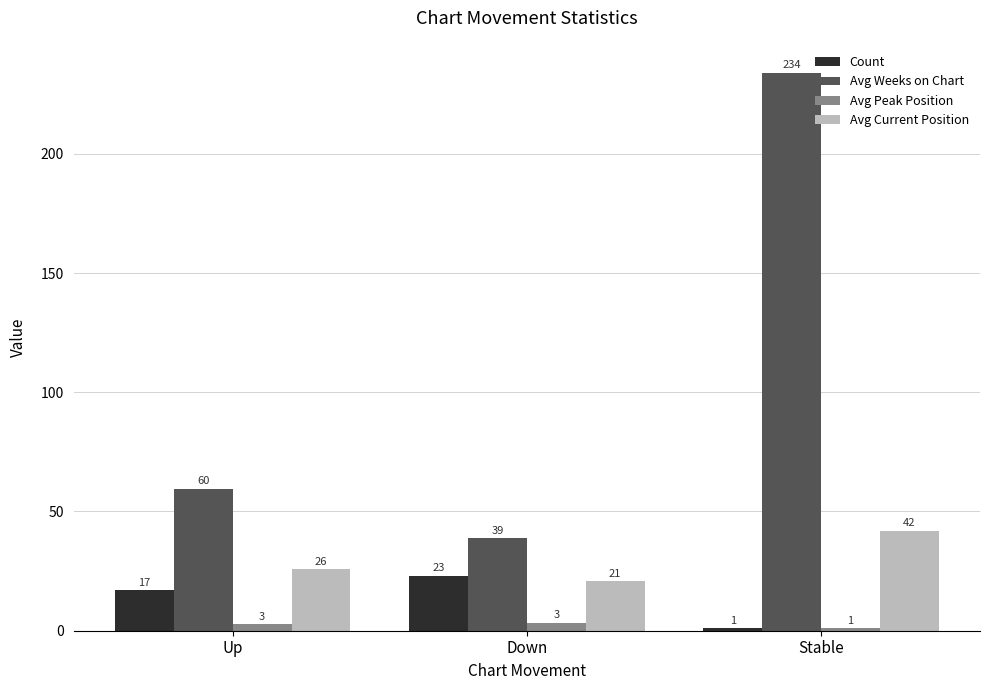

Which category has the lowest value in the Avg Peak Position series?

Stable